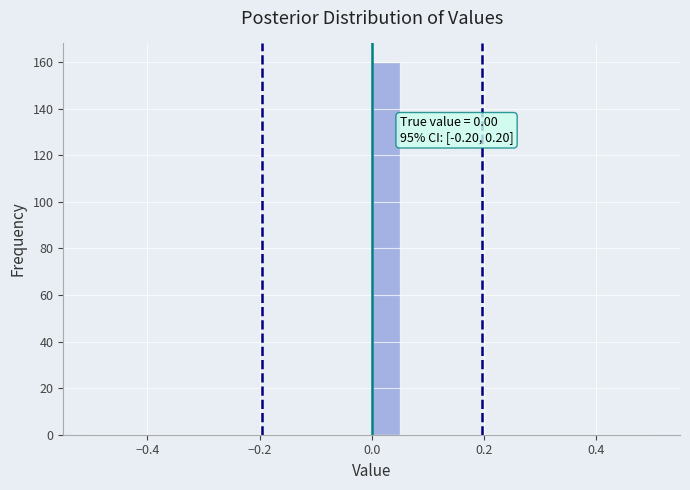

Around what value on the x-axis is the tallest bar? Give the approximate position of its centre, as read against the axis.

0.02